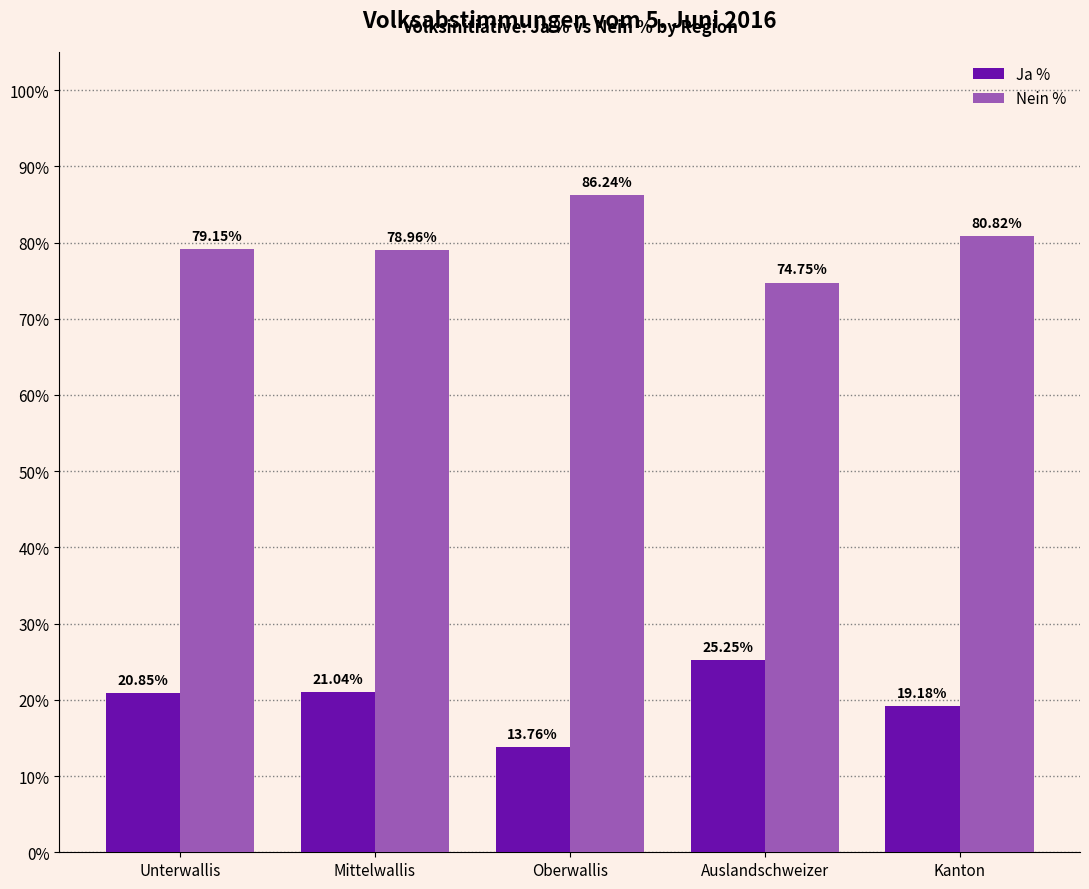

Is the value of Ja % at Mittelwallis greater than the value of Nein % at Auslandschweizer?

No